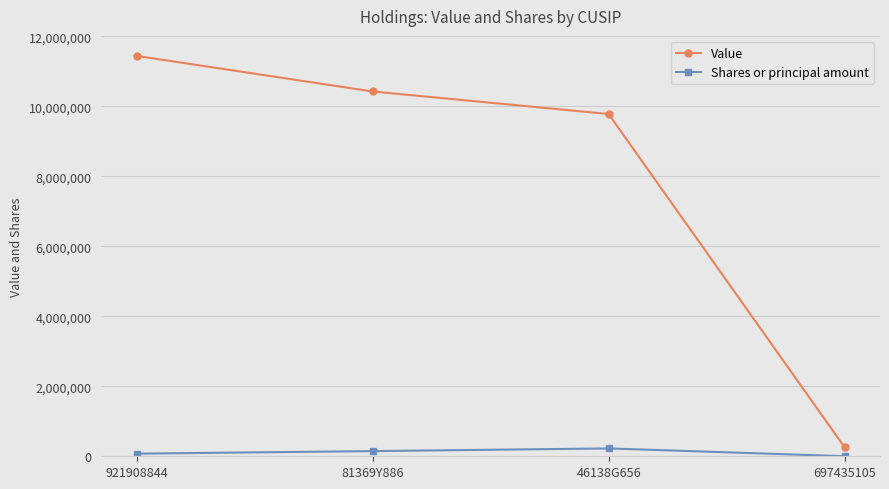

Does the chart display data point markers on the line(s)?

Yes